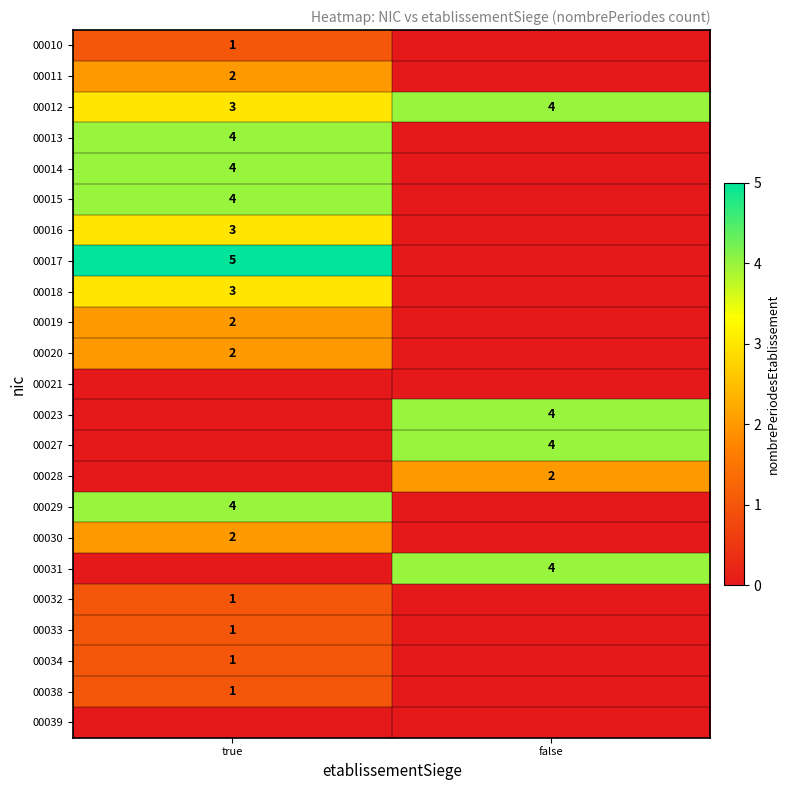

Which has a higher value, false or true?

true